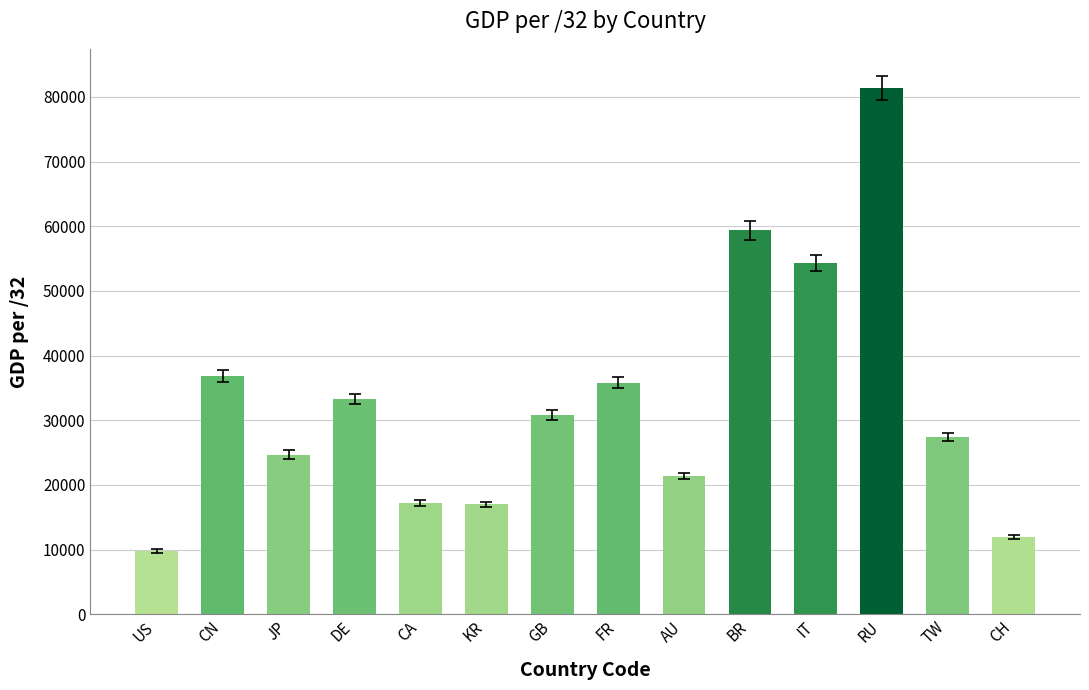

What is the label of the 8th bar from the right?

GB